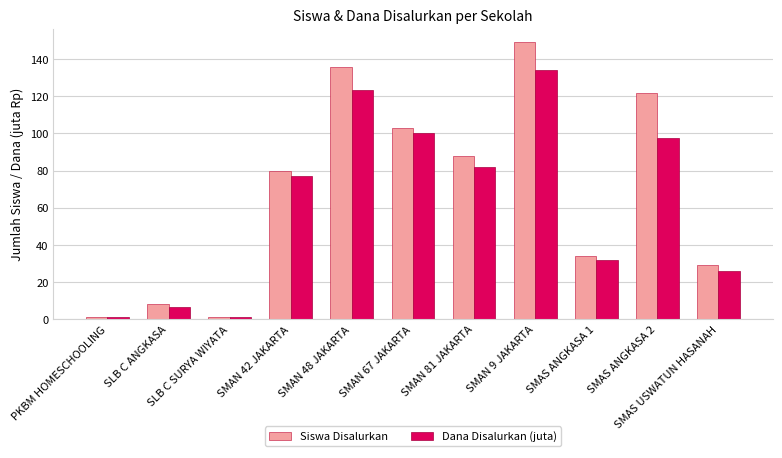

Which series has the largest total across all categories?

Siswa Disalurkan